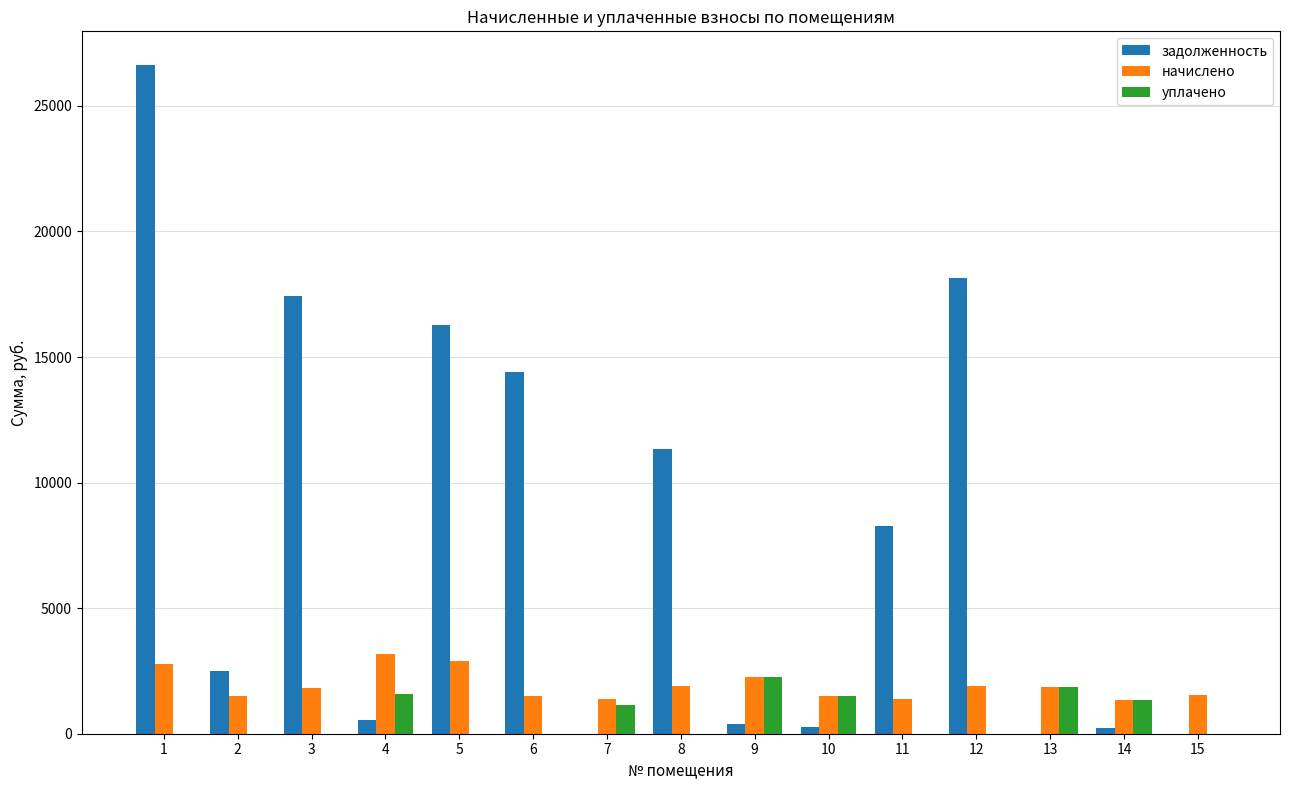

What is the total value across all series at 12?

20060.2